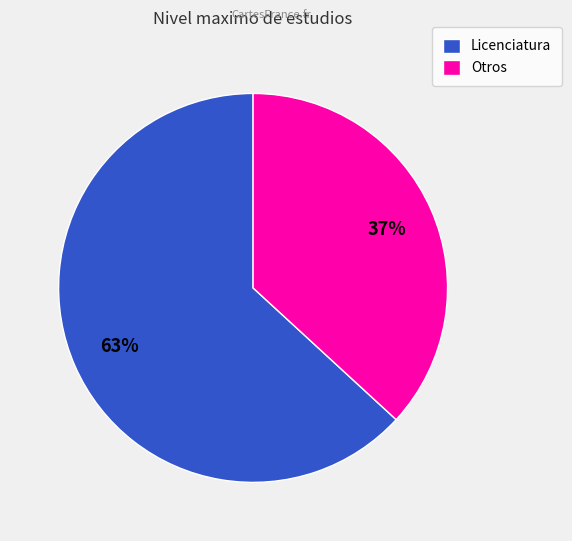

Between Otros and Licenciatura, which is larger?

Licenciatura